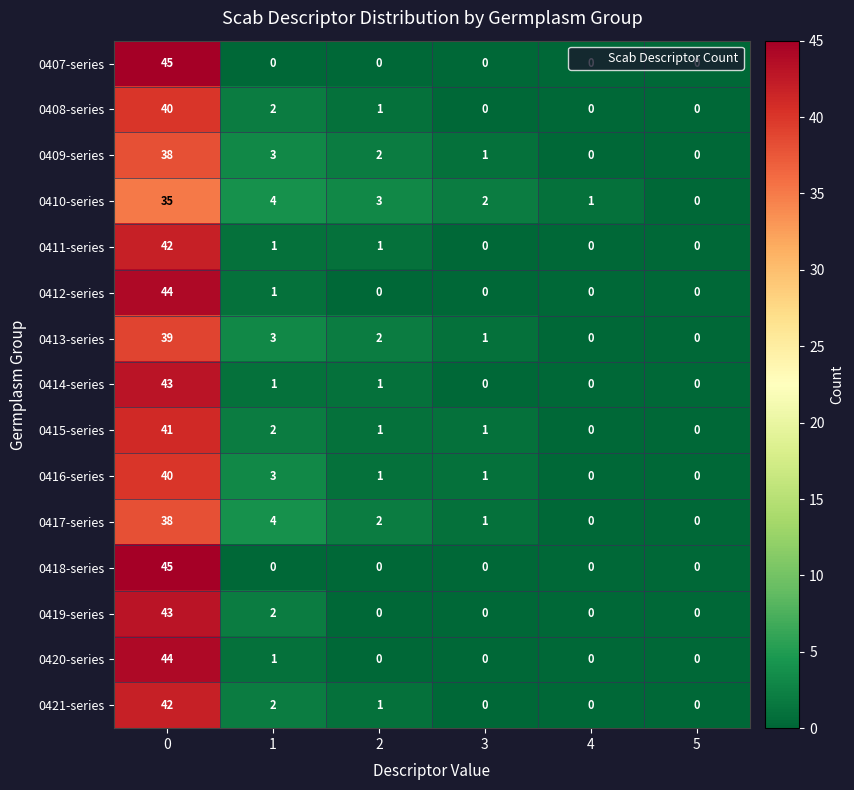

How many values in 0417-series are above zero?

4